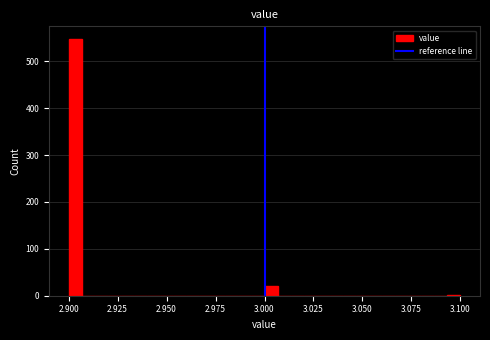

Read against the x-axis, roughly where is the centre of the tallest bar?

2.905